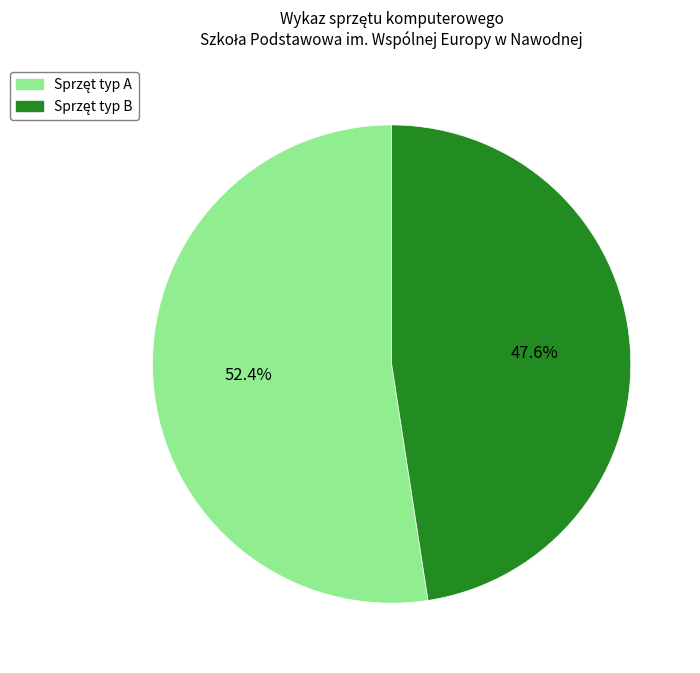

Is there any slice that represents more than half of the pie?

Yes